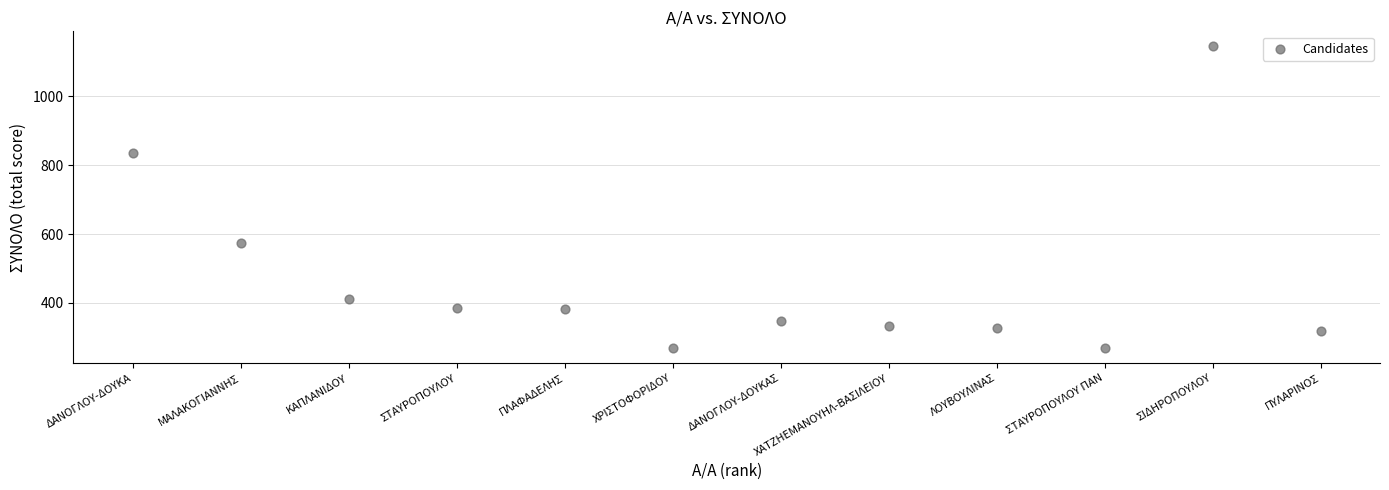

What is the range of Y values (max minus min)?

875